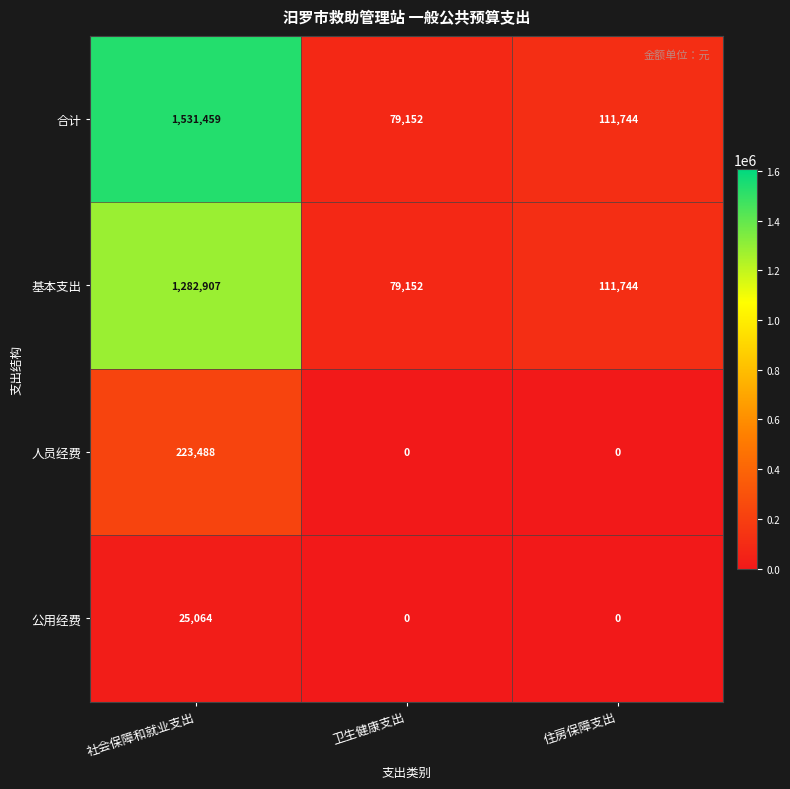

What is the spread (max minus min) of values at 社会保障和就业支出?

1506395